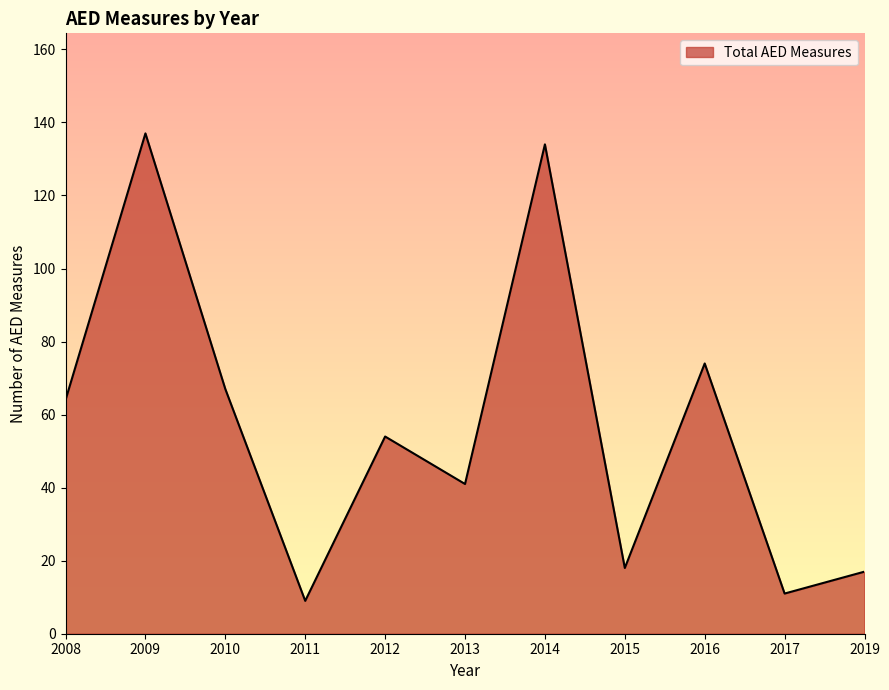

Which category has the highest value across all series?

2009